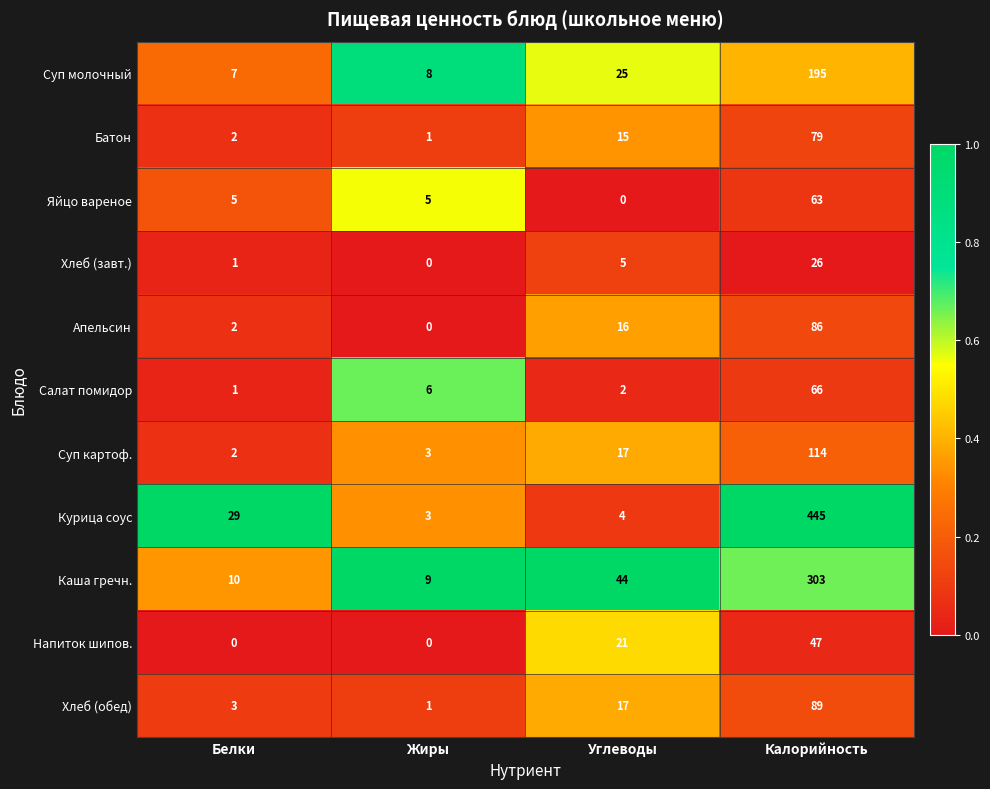

What is the difference between the maximum and minimum values in the Апельсин series?

86